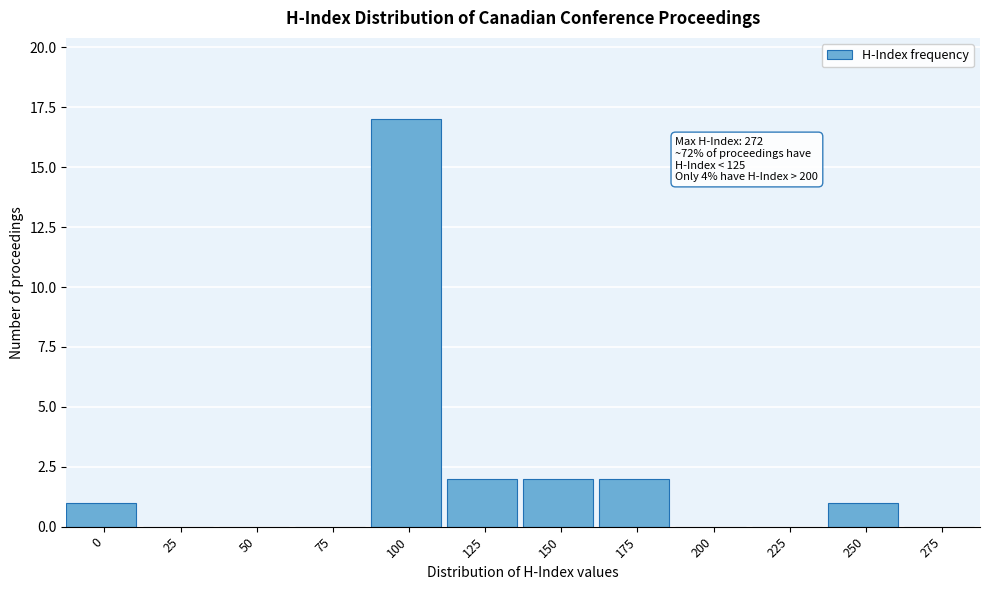

Reading left to right, transcribe all the data shown in this chart.

0=1	25=0	50=0	75=0	100=17	125=2	150=2	175=2	200=0	225=0	250=1	275=0